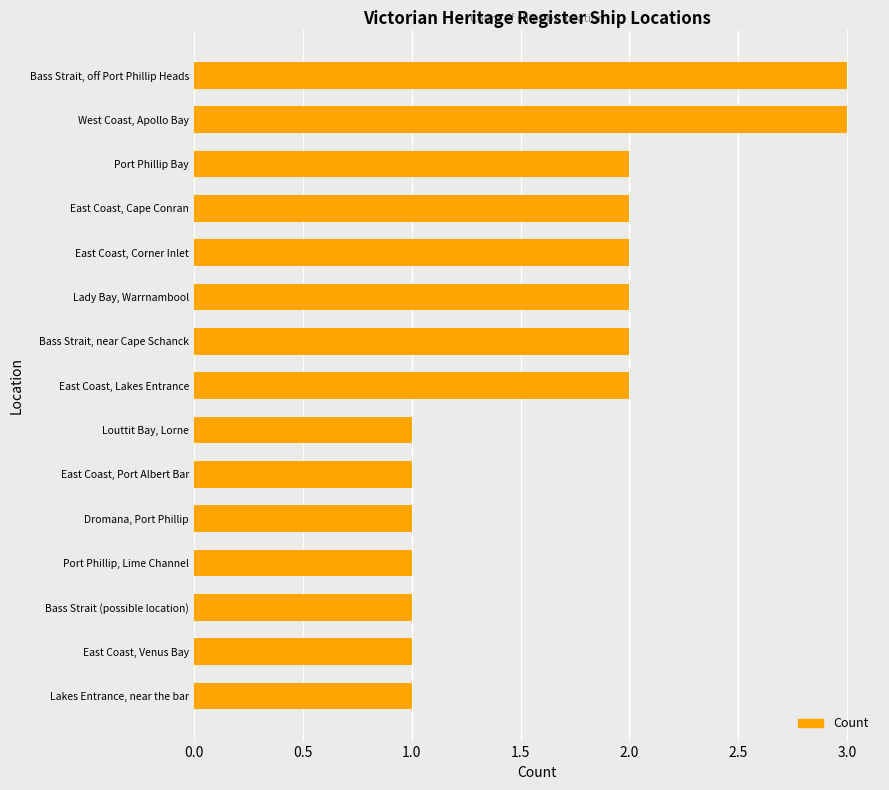

What is the ratio of the value at East Coast, Corner Inlet to the value at Bass Strait (possible location)?

2.0